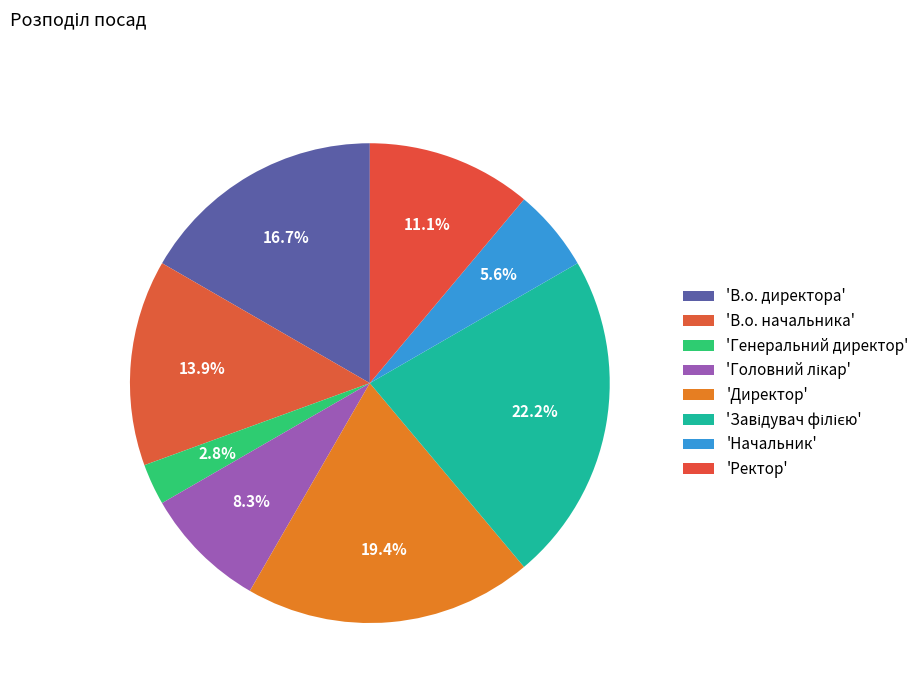

Rank the categories by value from lowest to highest.

Генеральний директор, Начальник, Головний лікар, Ректор, В.о. начальника, В.о. директора, Директор, Завідувач філією